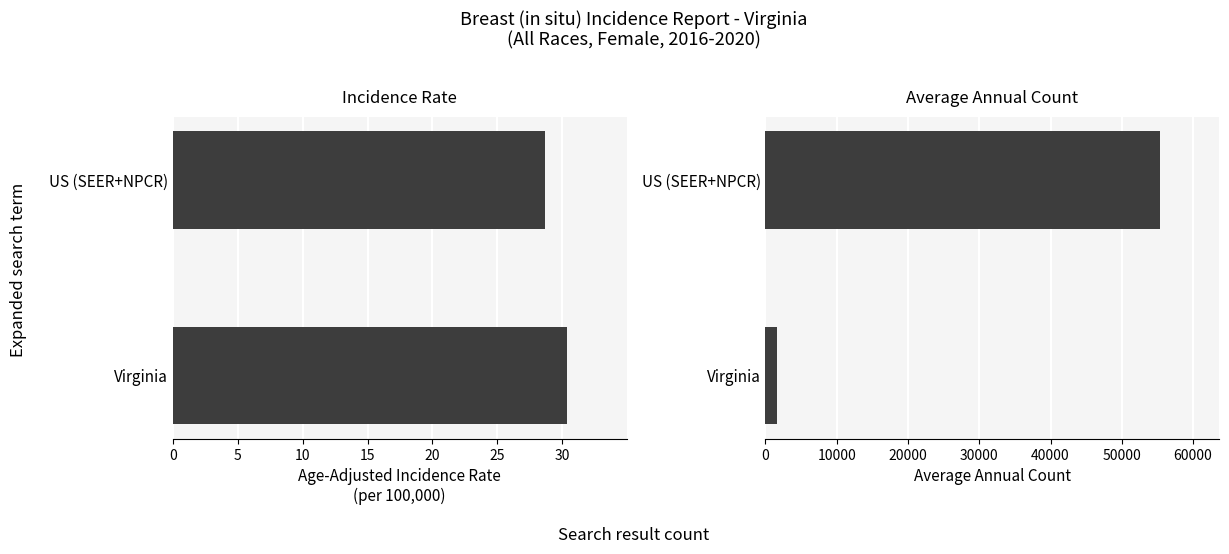

Which series has the widest spread of values?

Average Annual Count